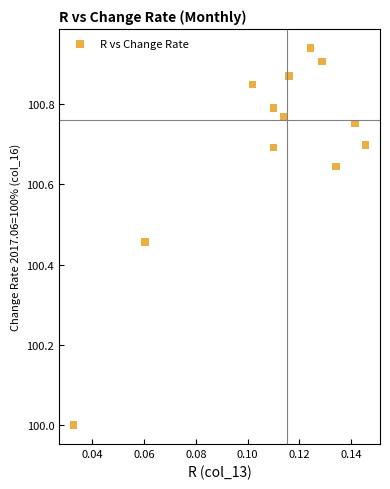

What is the range of Y values (max minus min)?

0.9